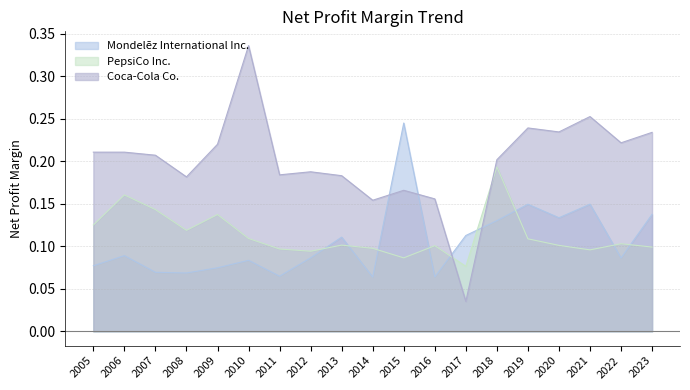

List the labels in order of Coca-Cola Co. value, largest first.

2010, 2021, 2019, 2020, 2023, 2022, 2009, 2005, 2006, 2007, 2018, 2012, 2011, 2013, 2008, 2015, 2016, 2014, 2017